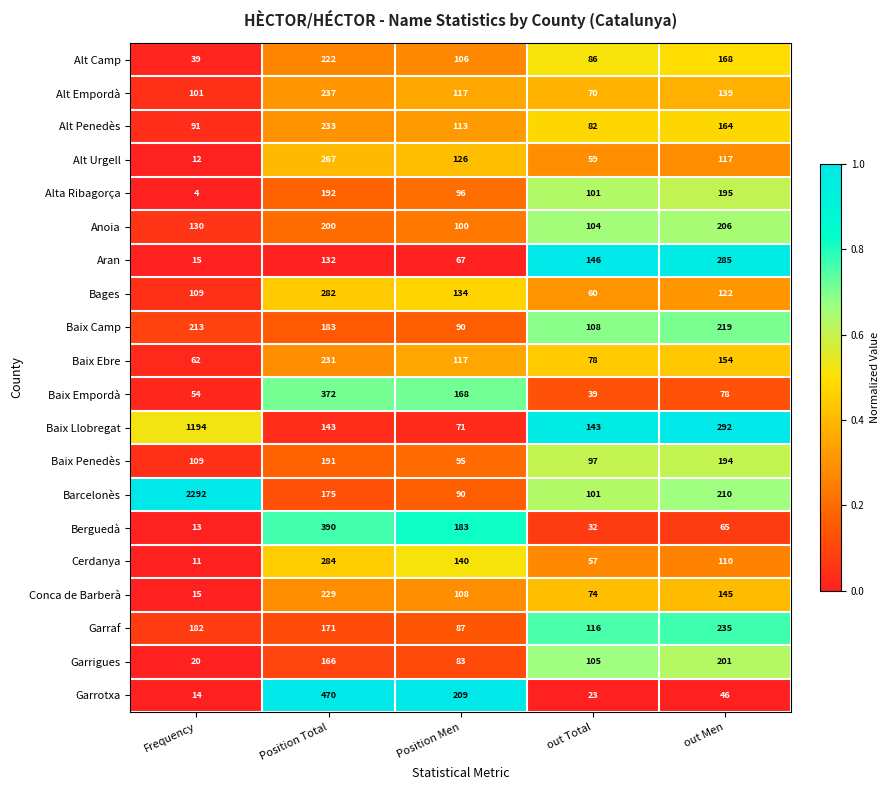

Between Position Total and Position Men, which series saw the biggest shift?

Garrotxa